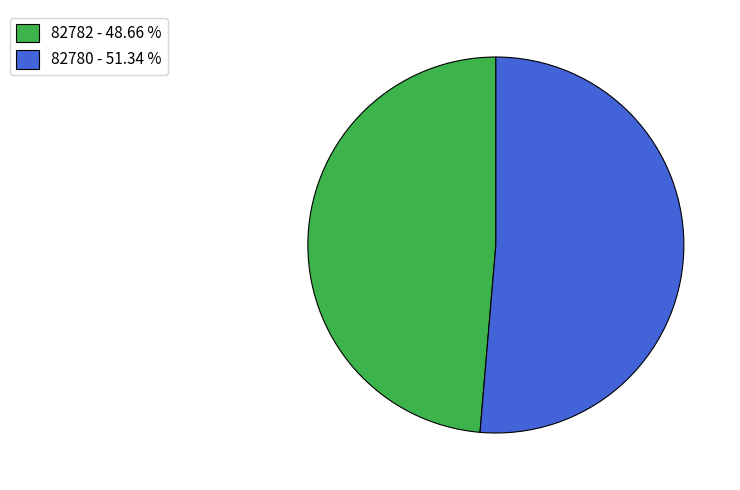

Which category has the smallest portion of the pie?

82782